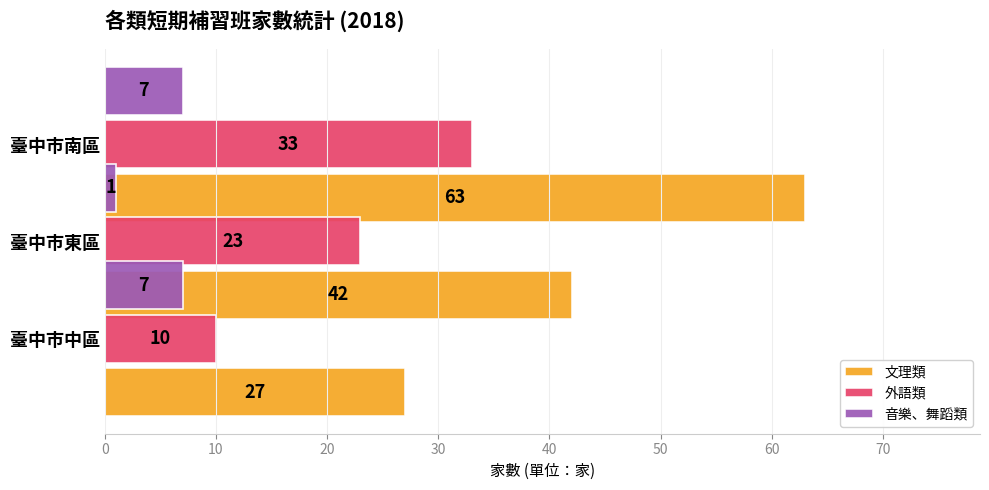

List the labels in order of 文理類 value, largest first.

20, 10, 0